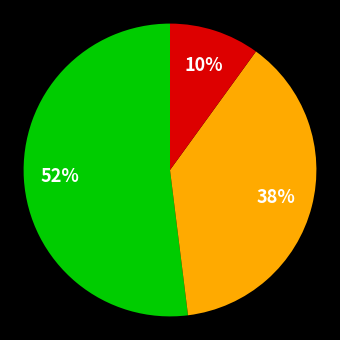

To the nearest percent, what is the difference between the largest and smallest slice percentages?

42%